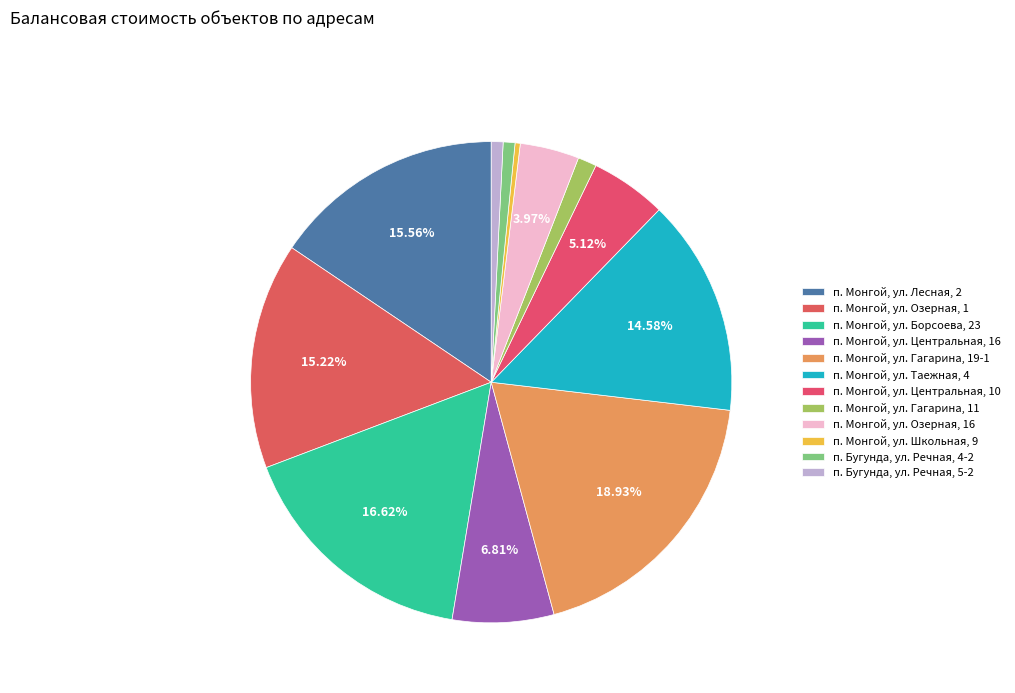

To the nearest percent, what is the difference between the п. Монгой, ул. Озерная, 16 and п. Монгой, ул. Центральная, 10 slice percentages?

1%